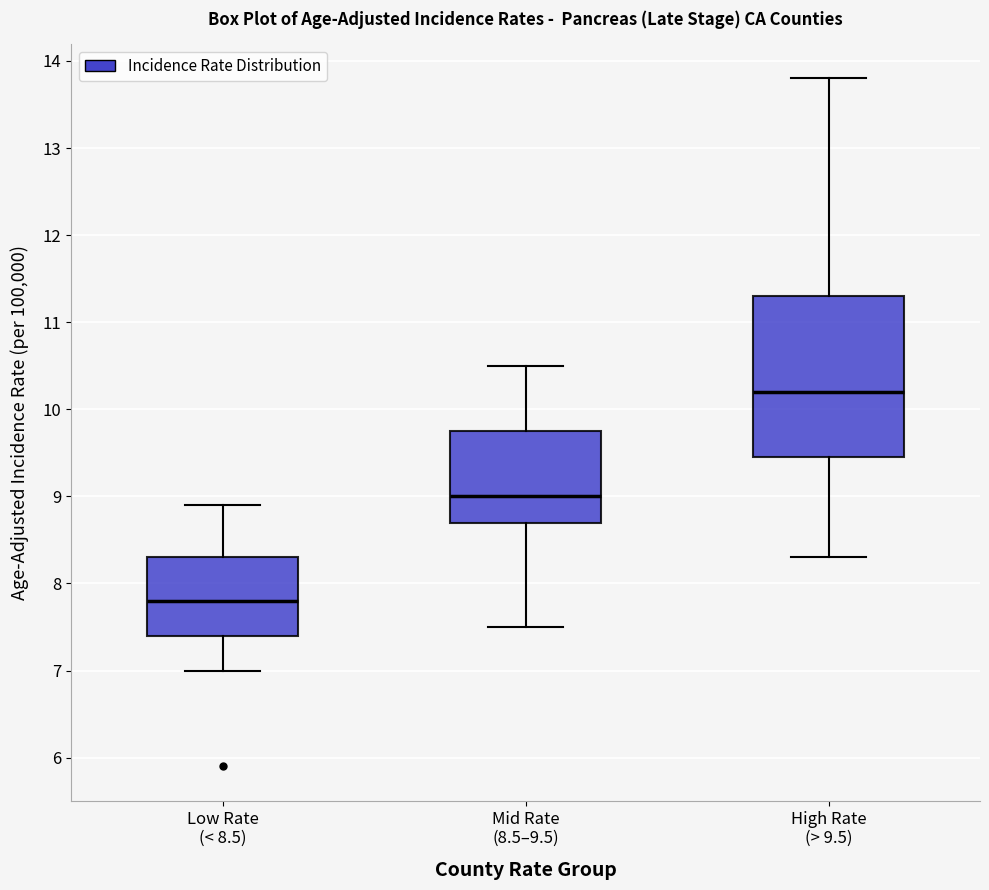

Which box has the lowest median line?

Low Rate (< 8.5)